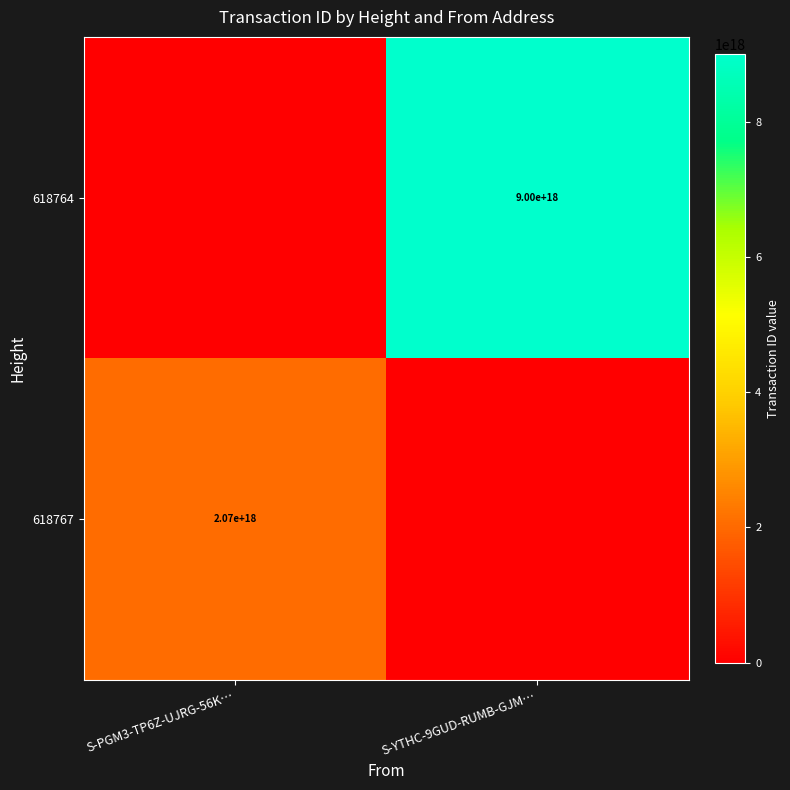

True or false: 618767 has a value of 1377823975185908992 at S-PGM3-TP6Z-UJRG-56K….

False